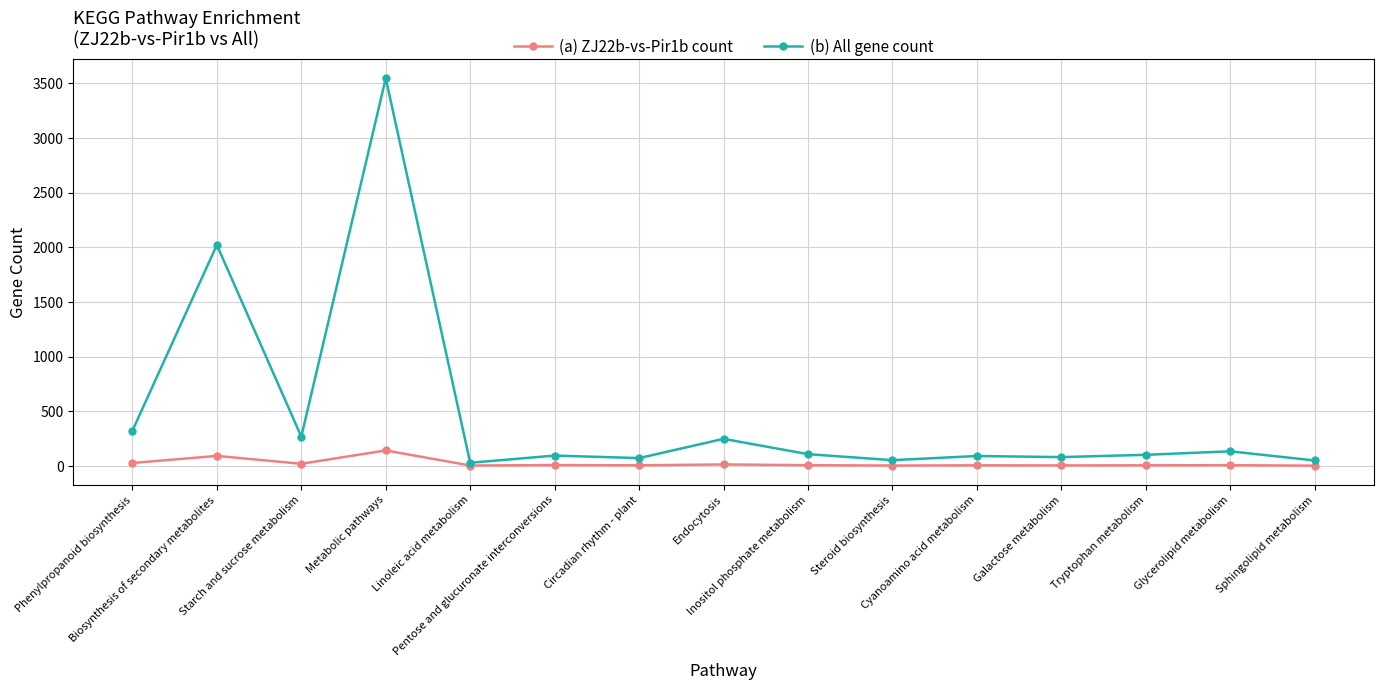

Which series has the largest total across all categories?

(b) All gene count